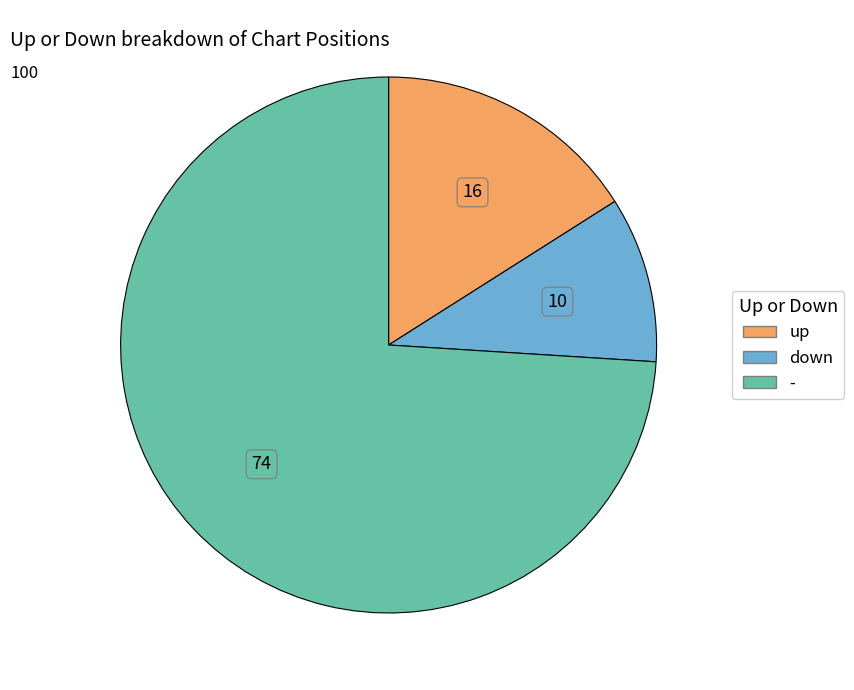

Between down and -, which is larger?

-